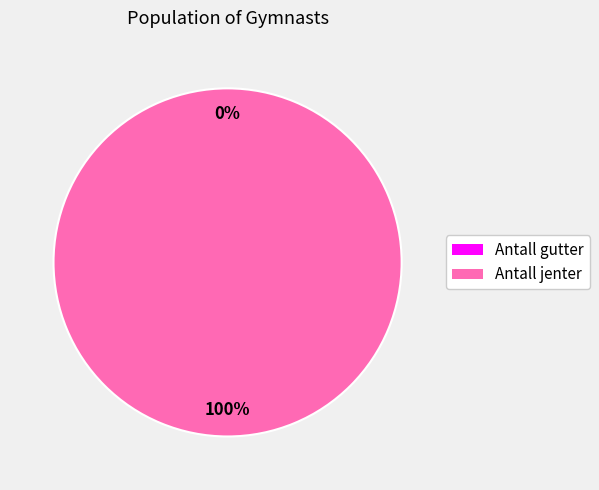

Does any single category account for the majority?

Yes